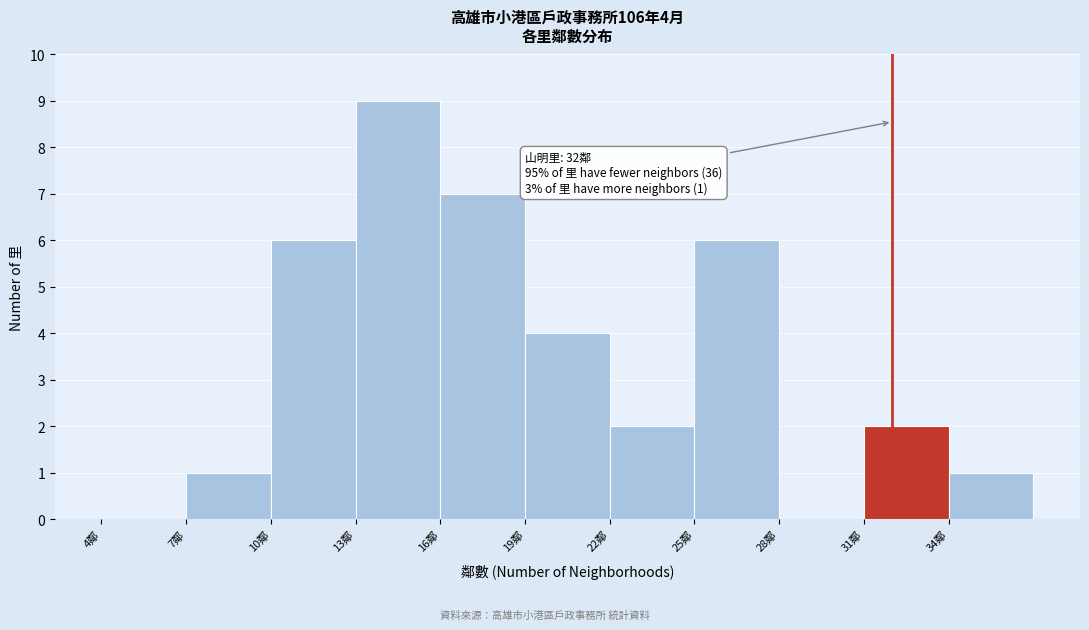

Over which range of the x-axis is the bar tallest?

13 to 16